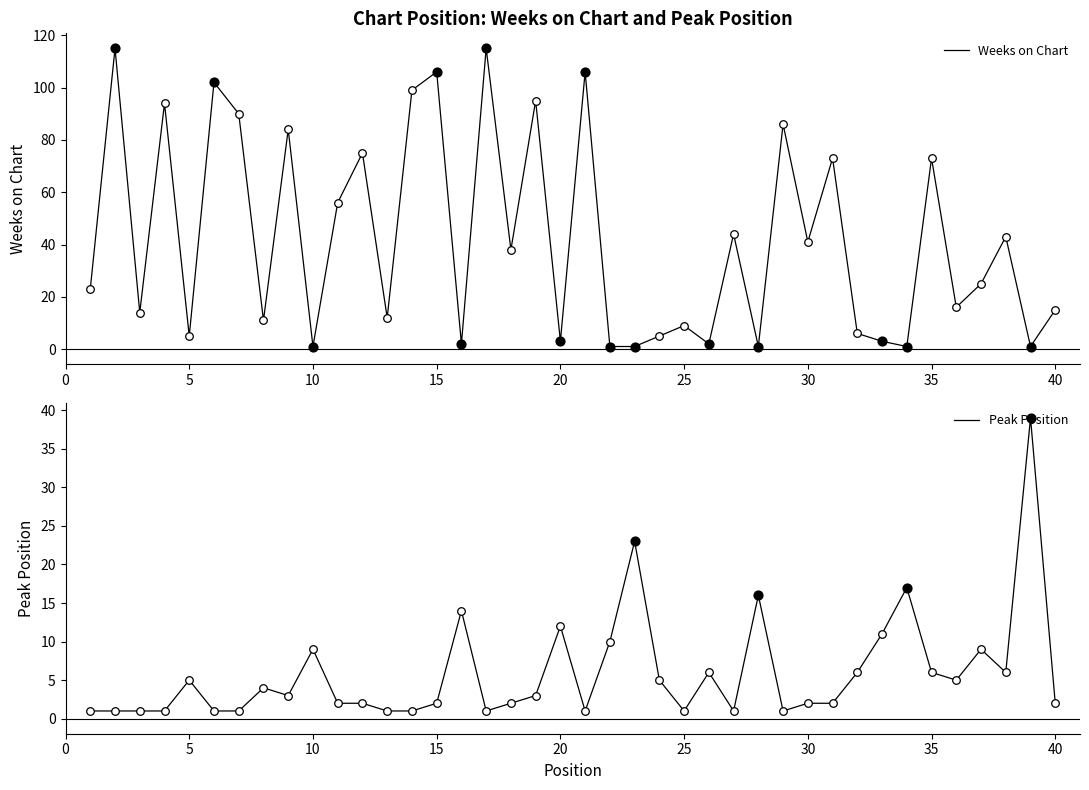

What are all the series names shown in the legend?

Weeks on Chart, Peak Position